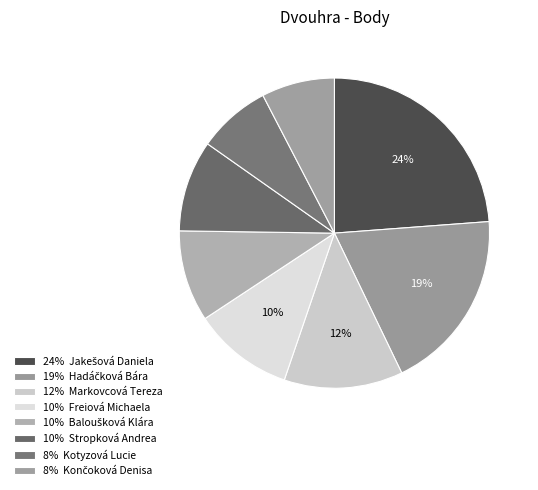

Which slice is the smallest?

Kotyzová Lucie